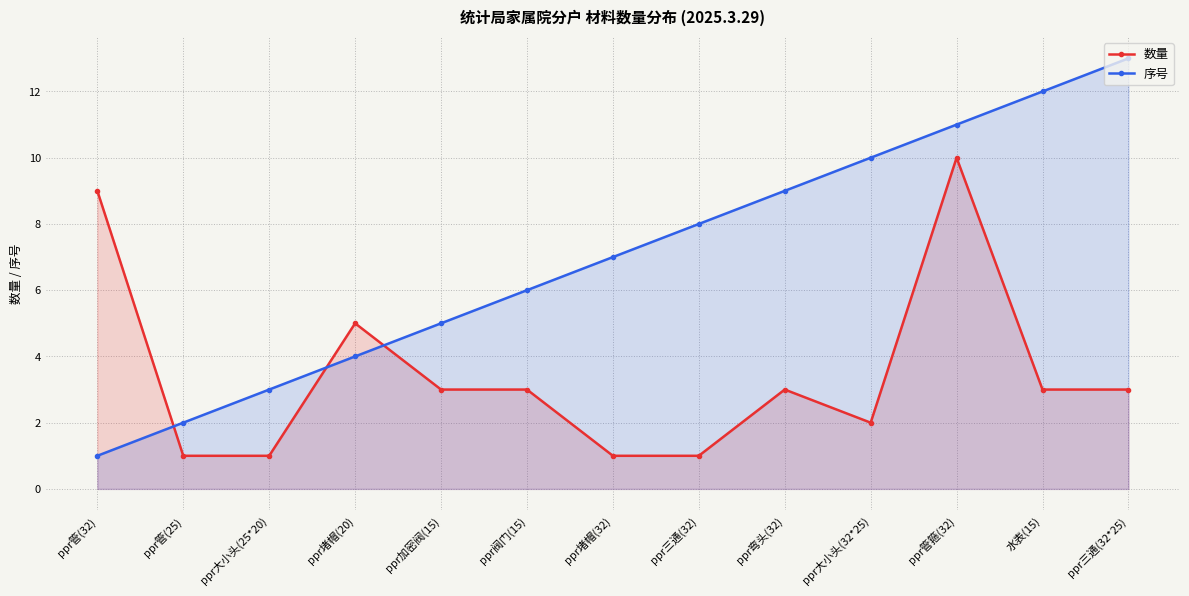

Between which two adjacent categories do 序号 and 数量 first intersect?

ppr管(32) and ppr管(25)